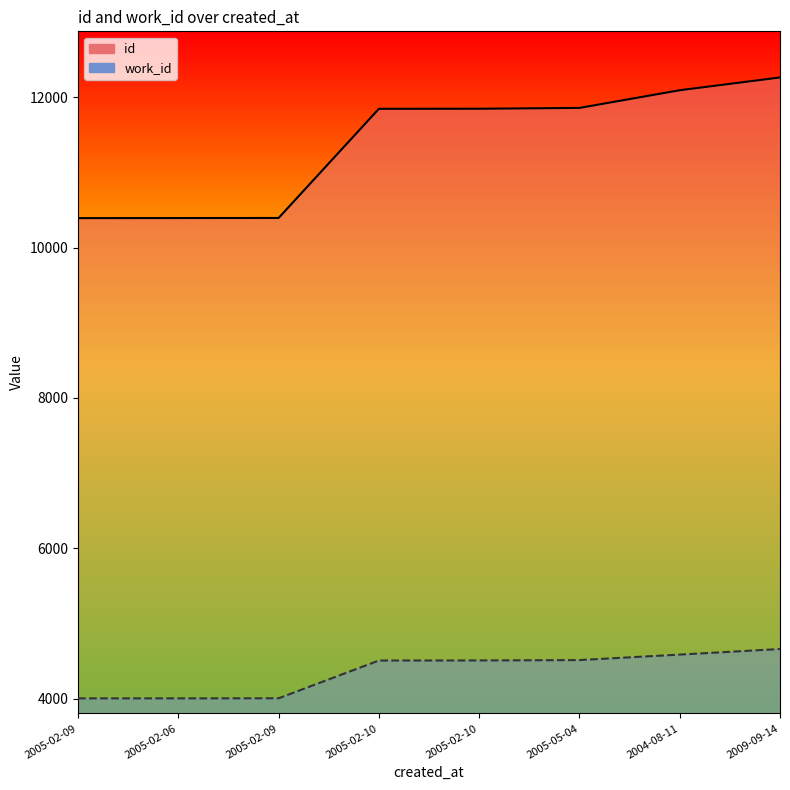

List the series in order of their peak value, highest first.

id, work_id